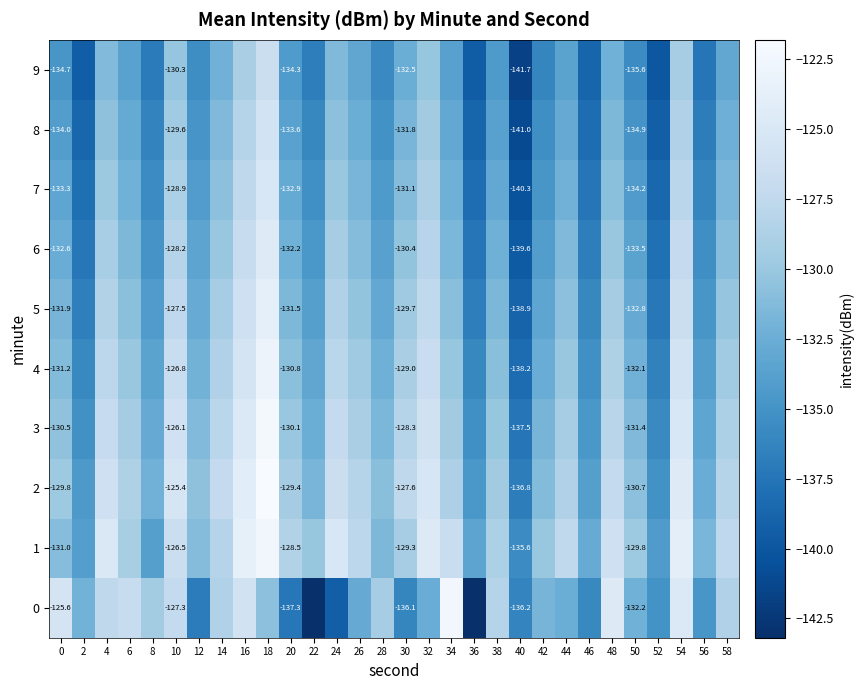

Is the value of 4 at 10 greater than the value of 8 at 20?

Yes